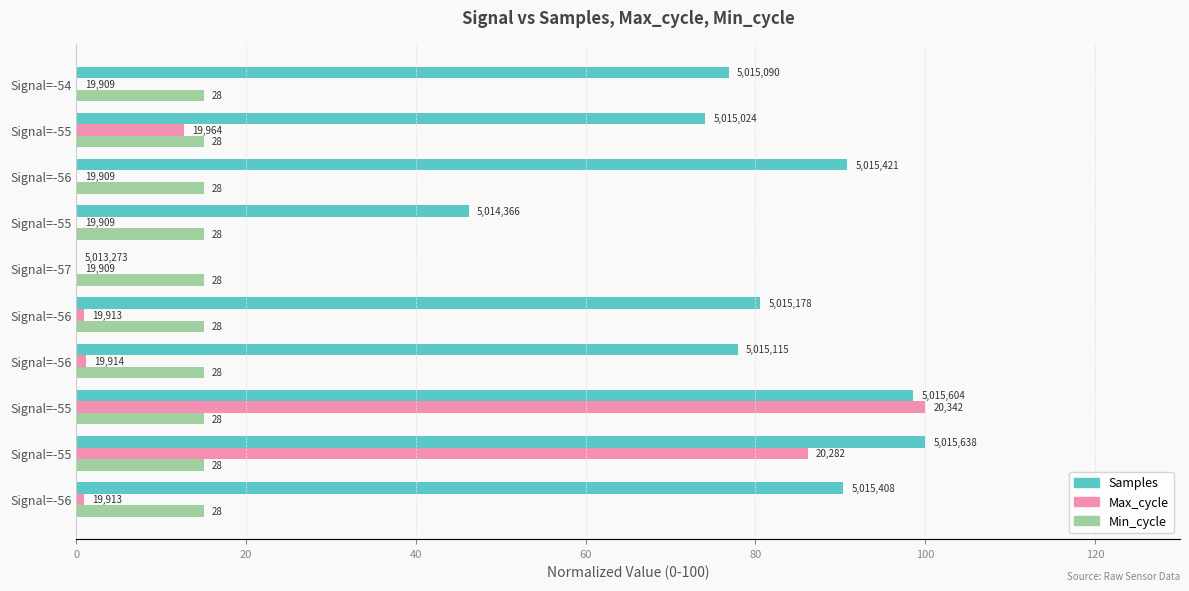

What are all the series names shown in the legend?

Samples, Max_cycle, Min_cycle